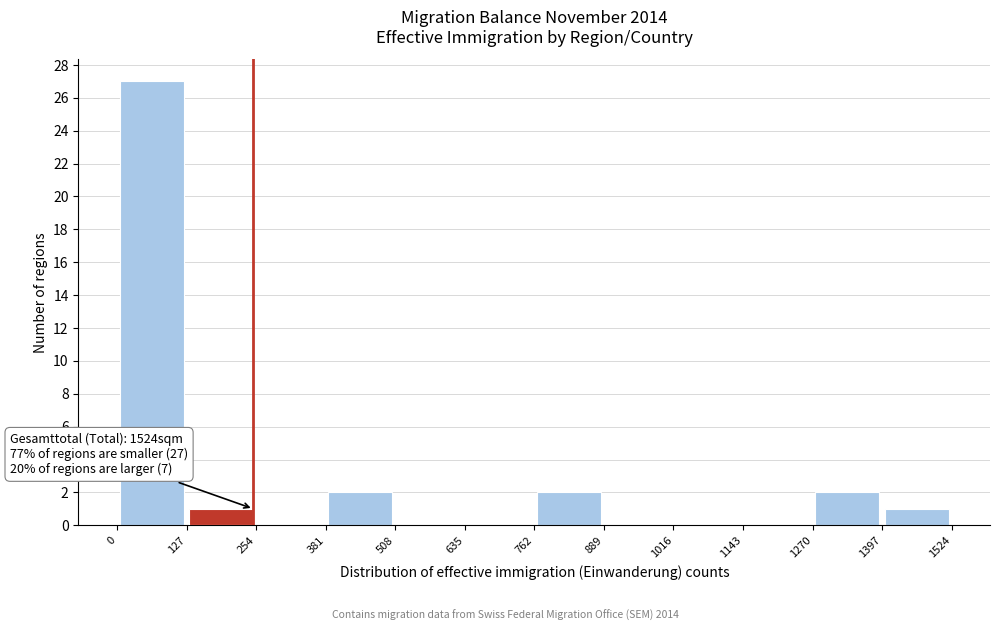

Which range on the x-axis has the tallest bar?

0 to 127